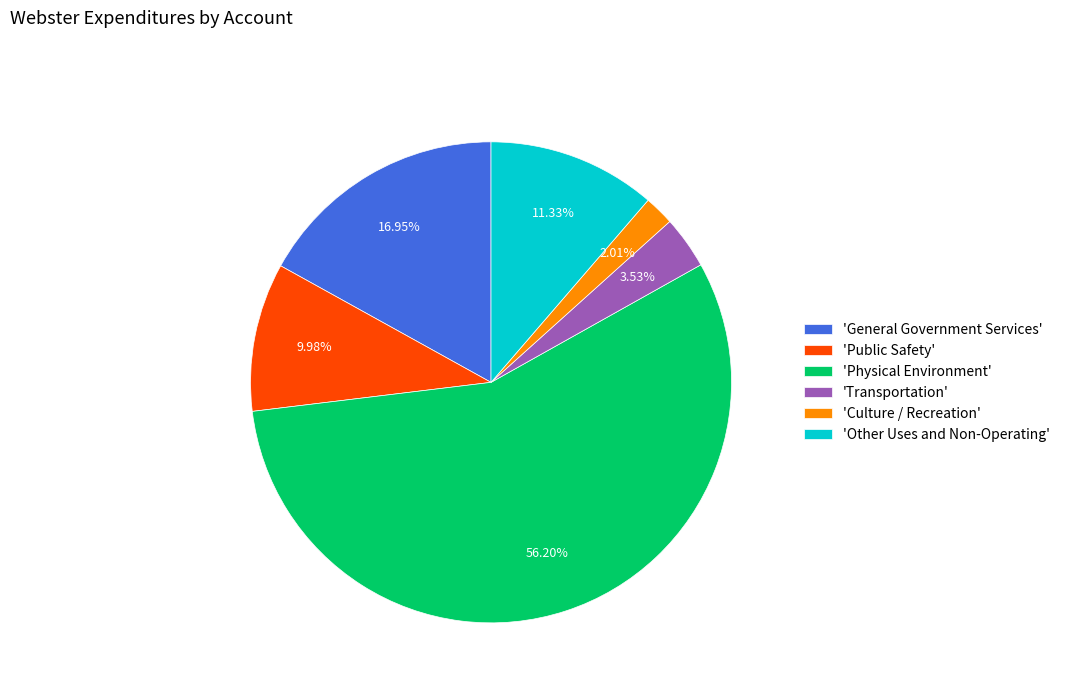

To the nearest percent, what is the difference between the largest and smallest slice percentages?

54%